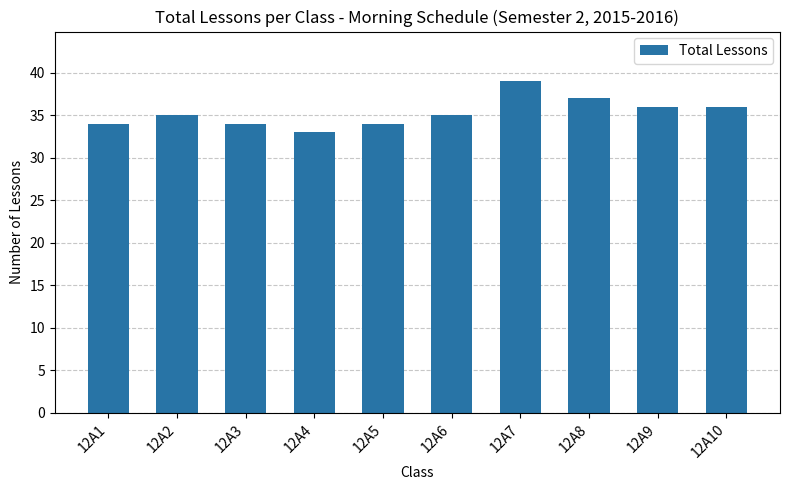

Reading left to right, extract all data points from this chart.

34	35	34	33	34	35	39	37	36	36